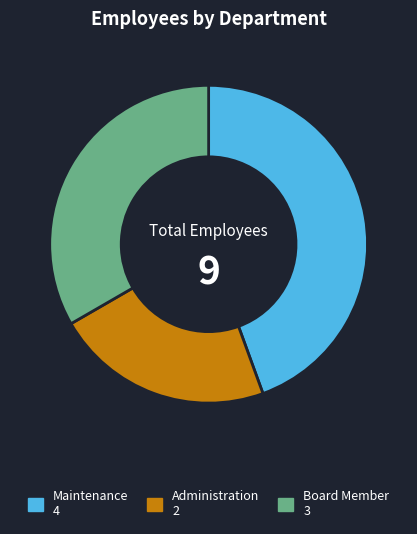

Do Administration and Maintenance together represent more than half of the pie?

Yes